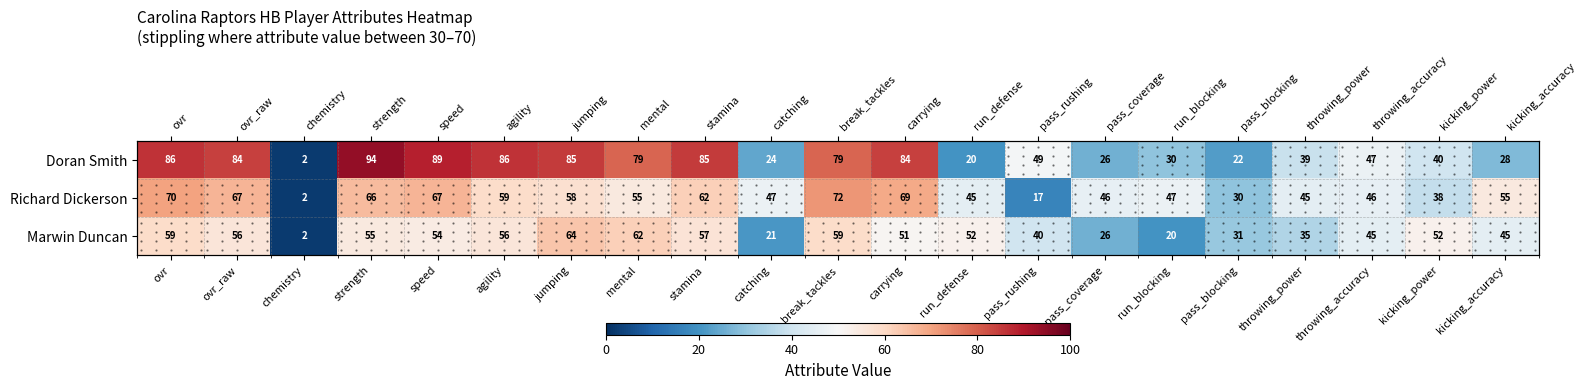

What is the difference between the Marwin Duncan values at break_tackles and run_blocking?

39